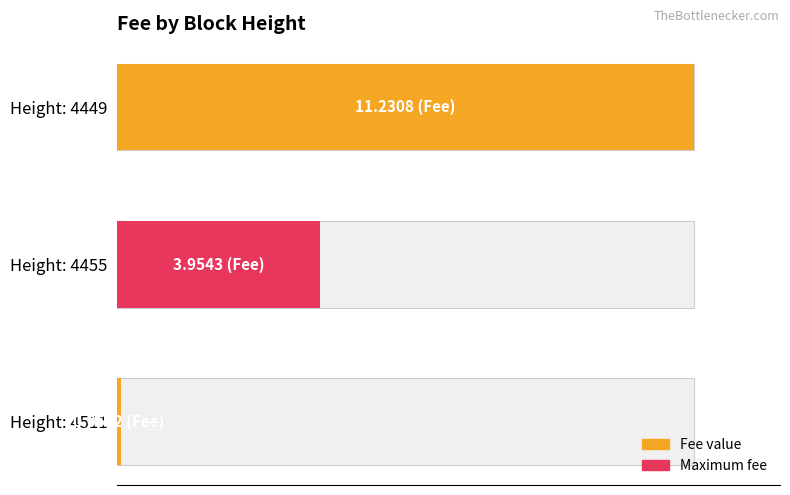

The chart shows a value of 22.4 at Height: 4455. True or false?

False